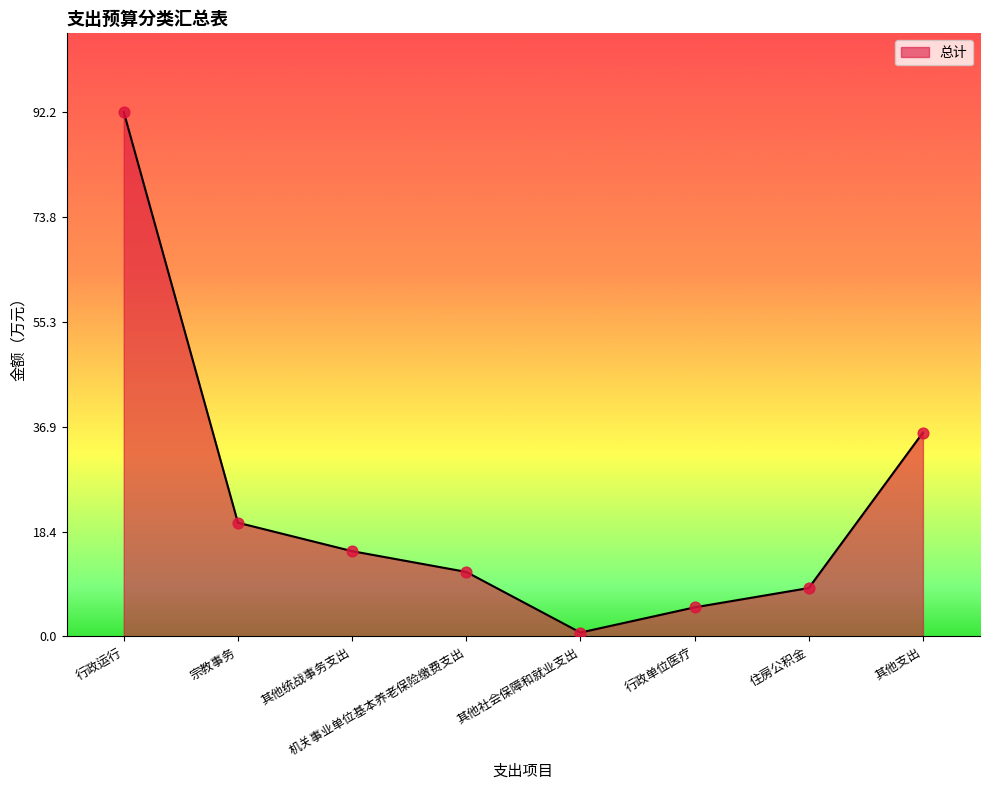

What is the change in value from 行政单位医疗 to 其他支出?

+30.7